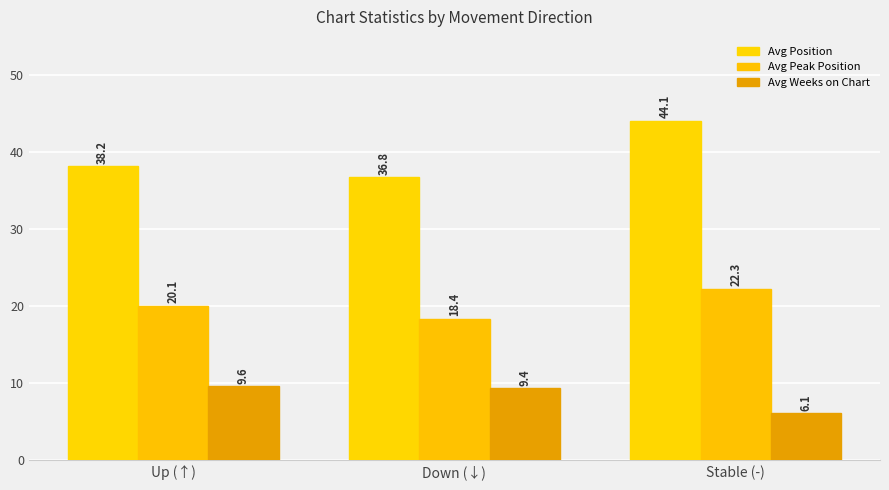

Reading right to left, transcribe all the data shown in this chart.

Avg Position: Stable (-)=44.1	Down (↓)=36.8	Up (↑)=38.2
Avg Peak Position: Stable (-)=22.3	Down (↓)=18.4	Up (↑)=20.1
Avg Weeks on Chart: Stable (-)=6.1	Down (↓)=9.4	Up (↑)=9.6